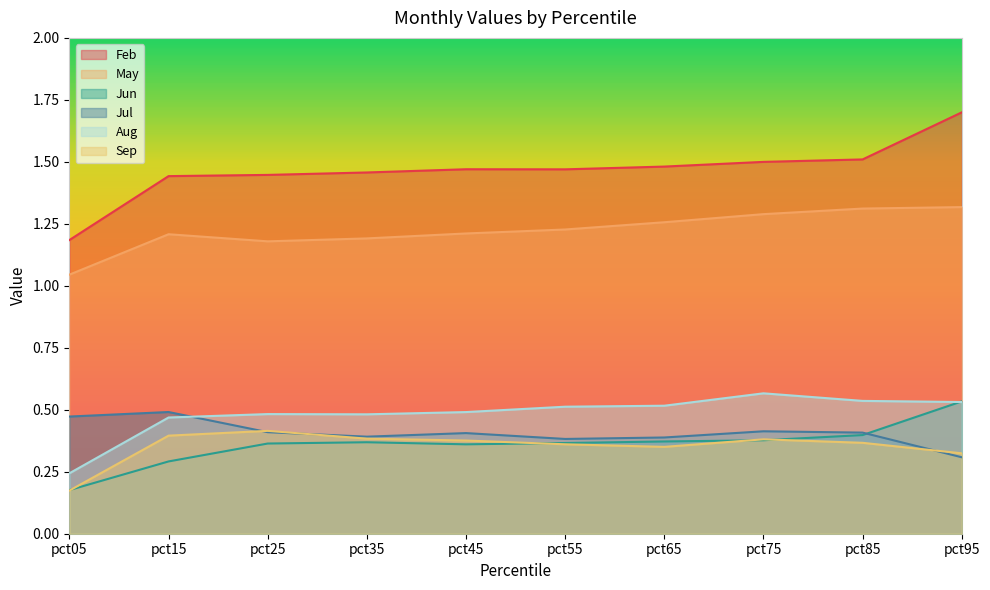

True or false: Aug has more than 2 points higher than both neighbors.

False